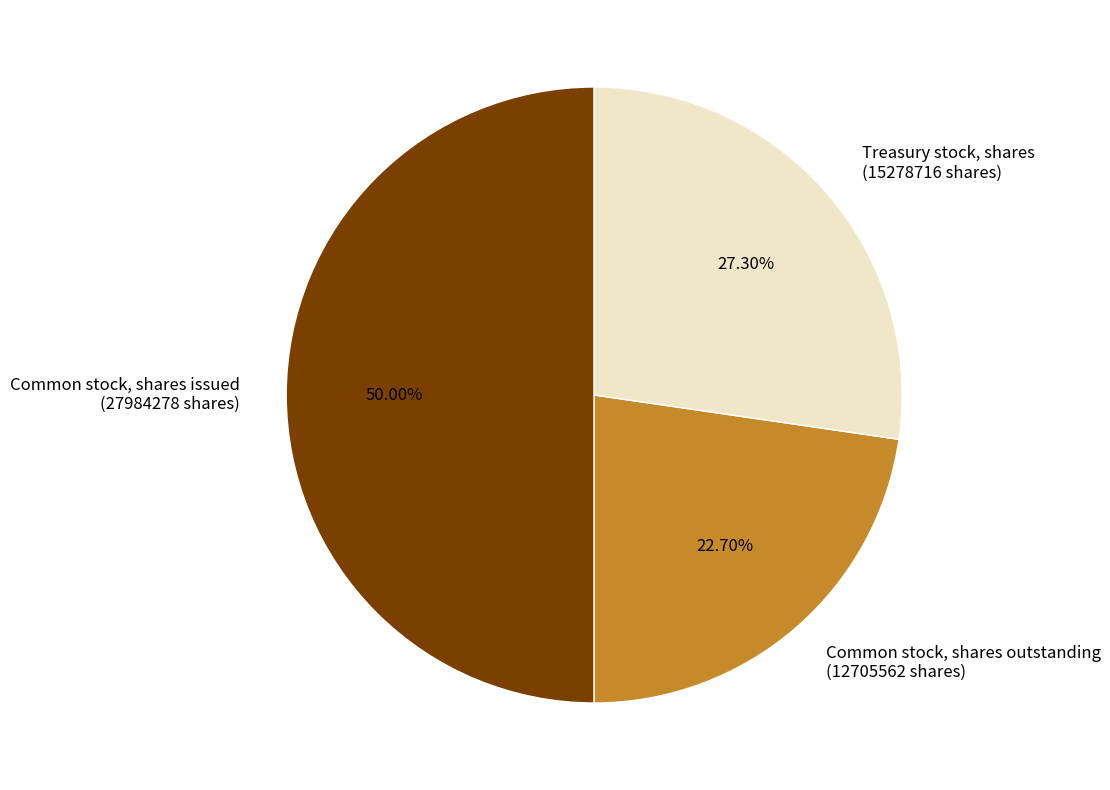

Which category has the smallest portion of the pie?

Common stock, shares outstanding (12705562 shares)